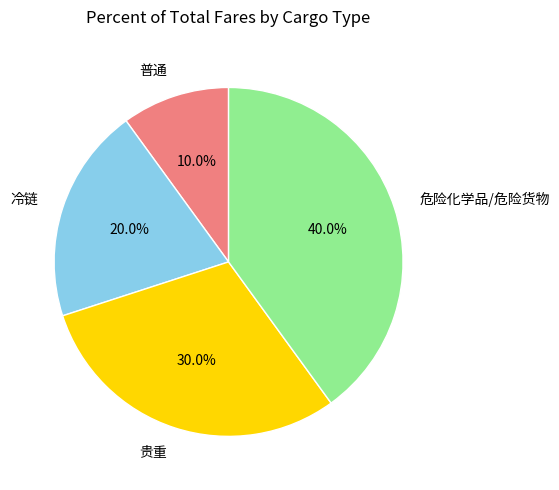

Between 危险化学品/危险货物 and 普通, which is larger?

危险化学品/危险货物